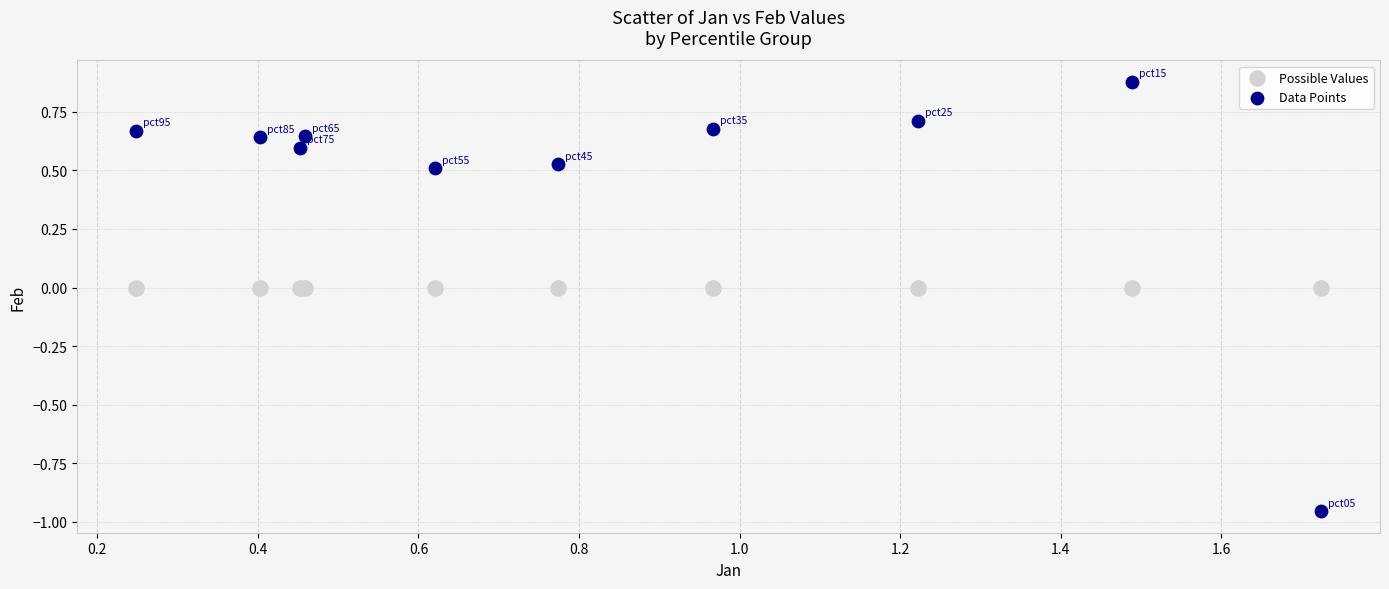

Which series reaches the minimum Y coordinate?

Data Points